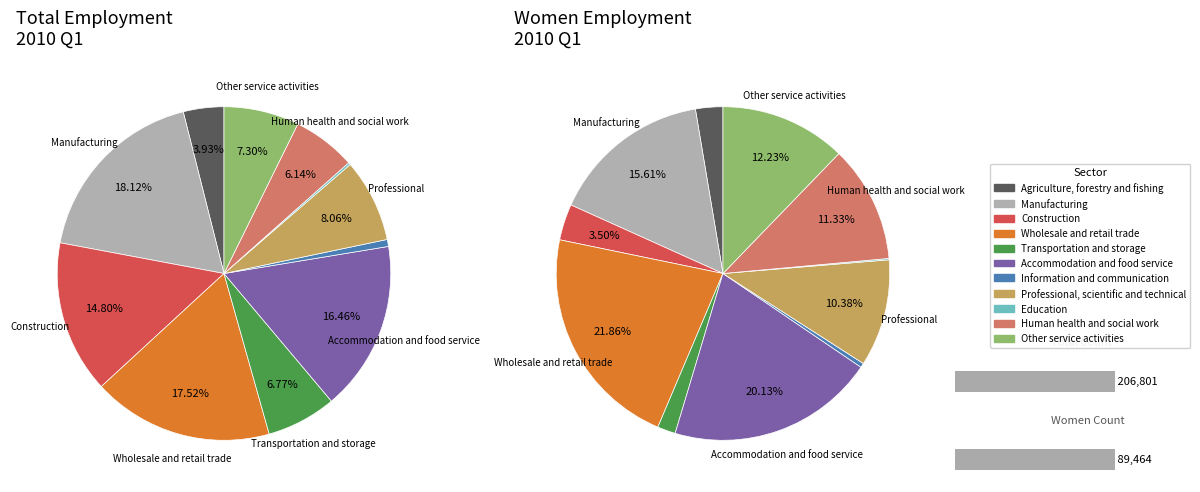

Which category has the biggest portion of the pie?

Manufacturing